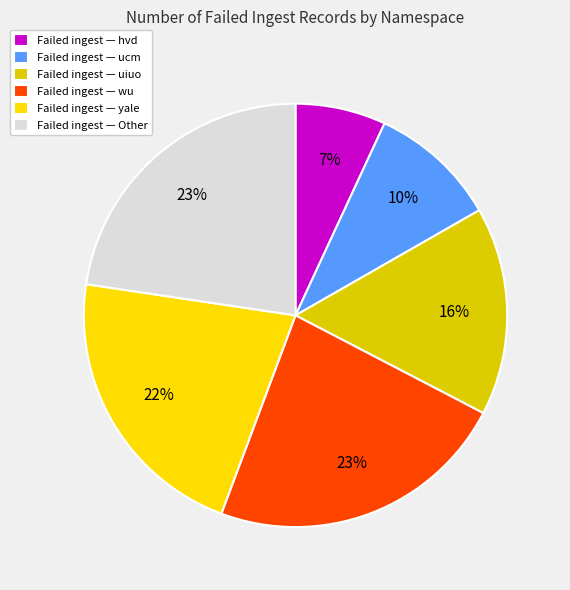

Is there any slice that represents more than half of the pie?

No